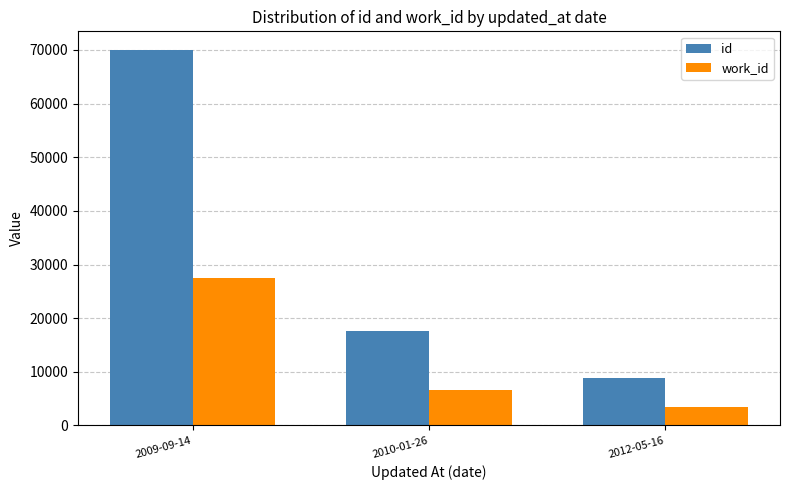

What is the smallest value displayed?

3445